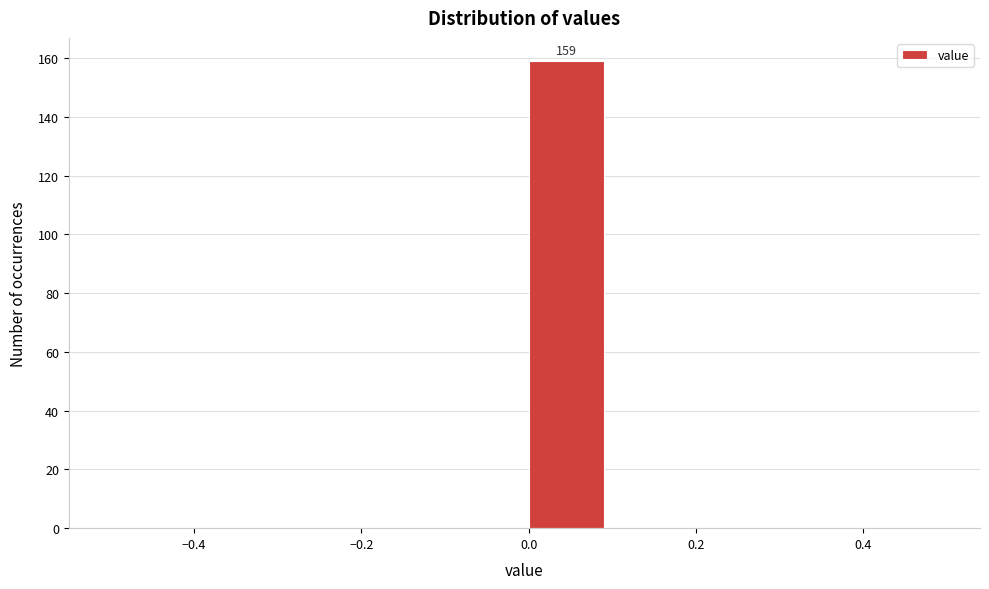

Over which range of the x-axis is the bar tallest?

0.0 to 0.1